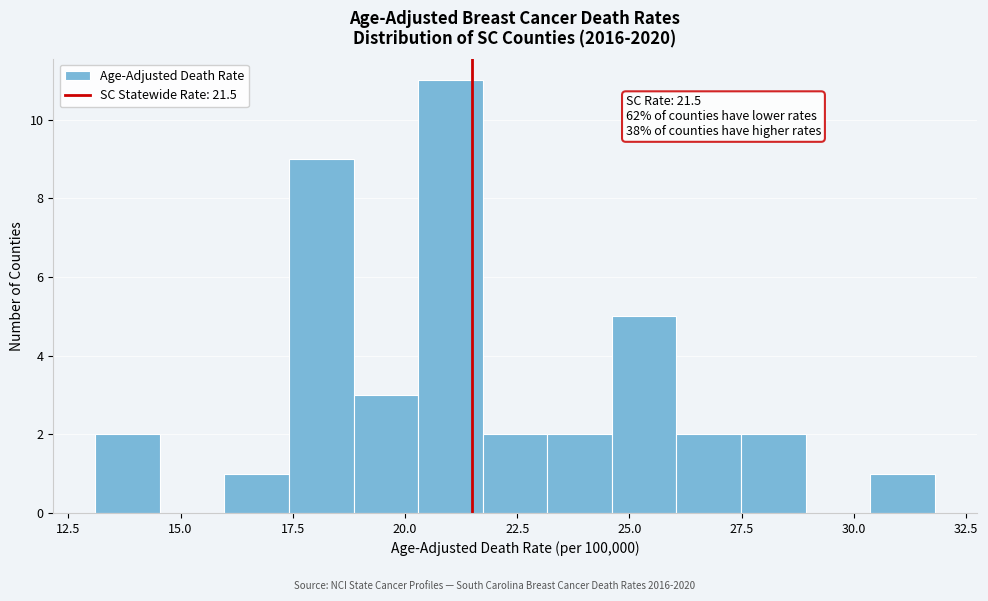

Around what value on the x-axis is the tallest bar? Give the approximate position of its centre, as read against the axis.

21.0